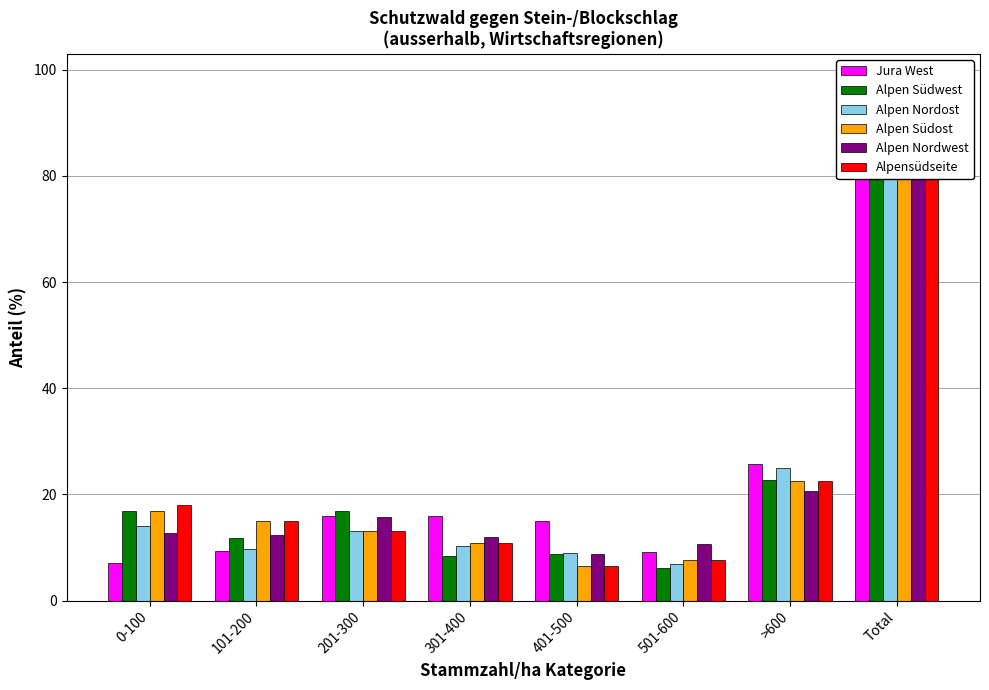

Rank the series at 201-300 from highest to lowest value.

Alpen Südwest, Jura West, Alpen Nordwest, Alpen Nordost, Alpen Südost, Alpensüdseite